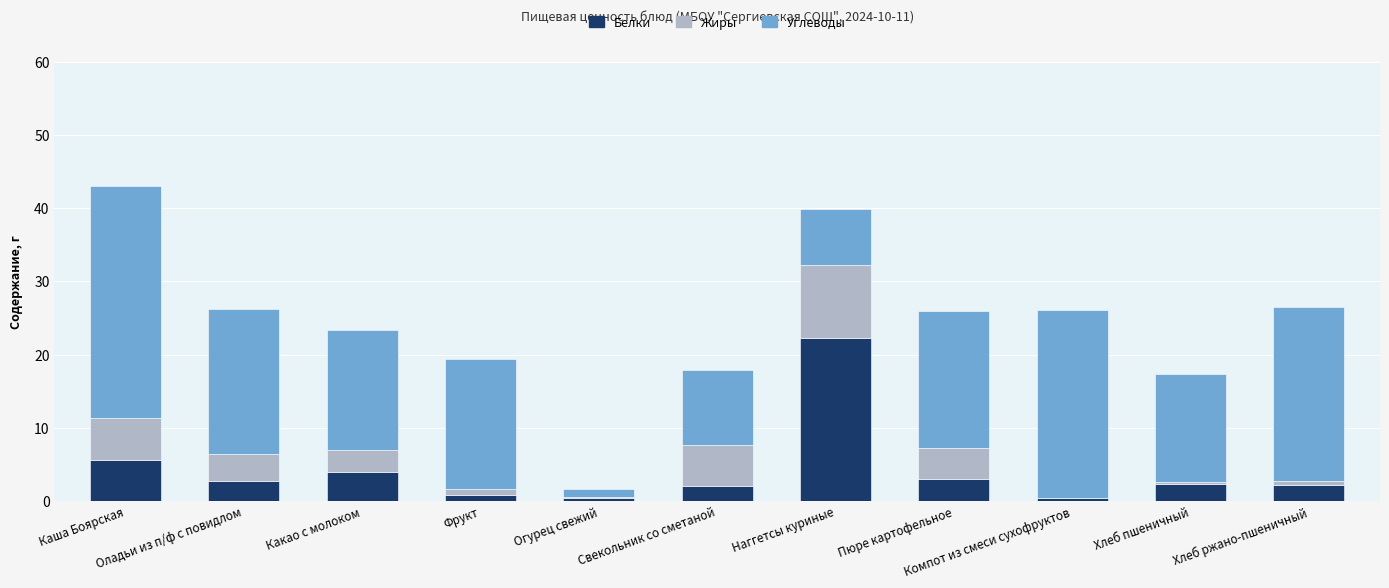

What is the difference between the second highest and second lowest values in the Жиры series?

5.8